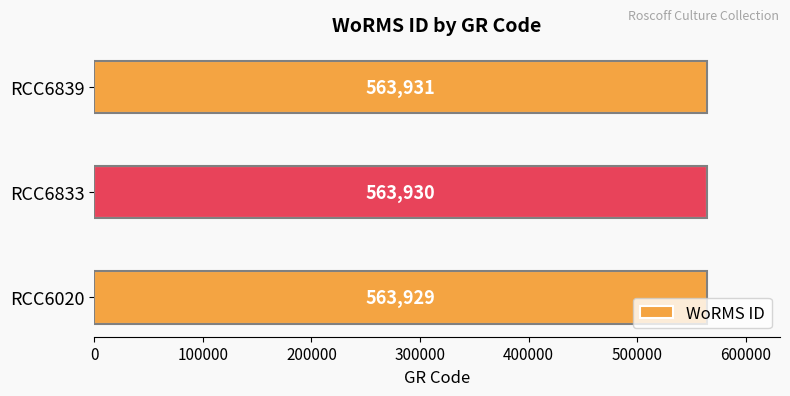

What is the ratio of the value at RCC6839 to the value at RCC6020?

1.0